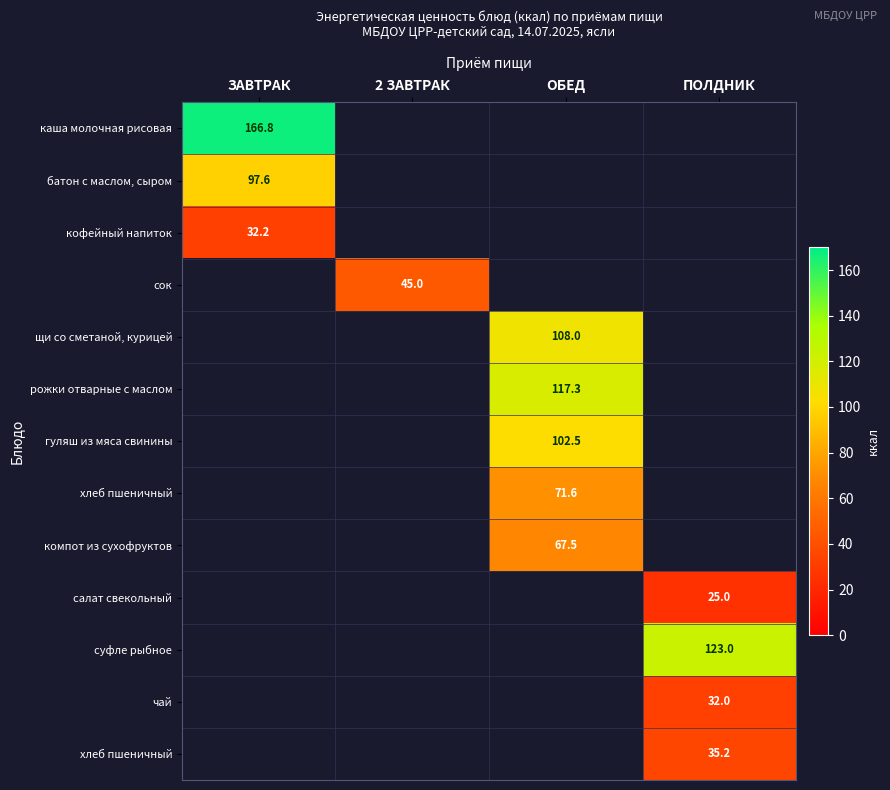

Count the number of categories in the chart.

4